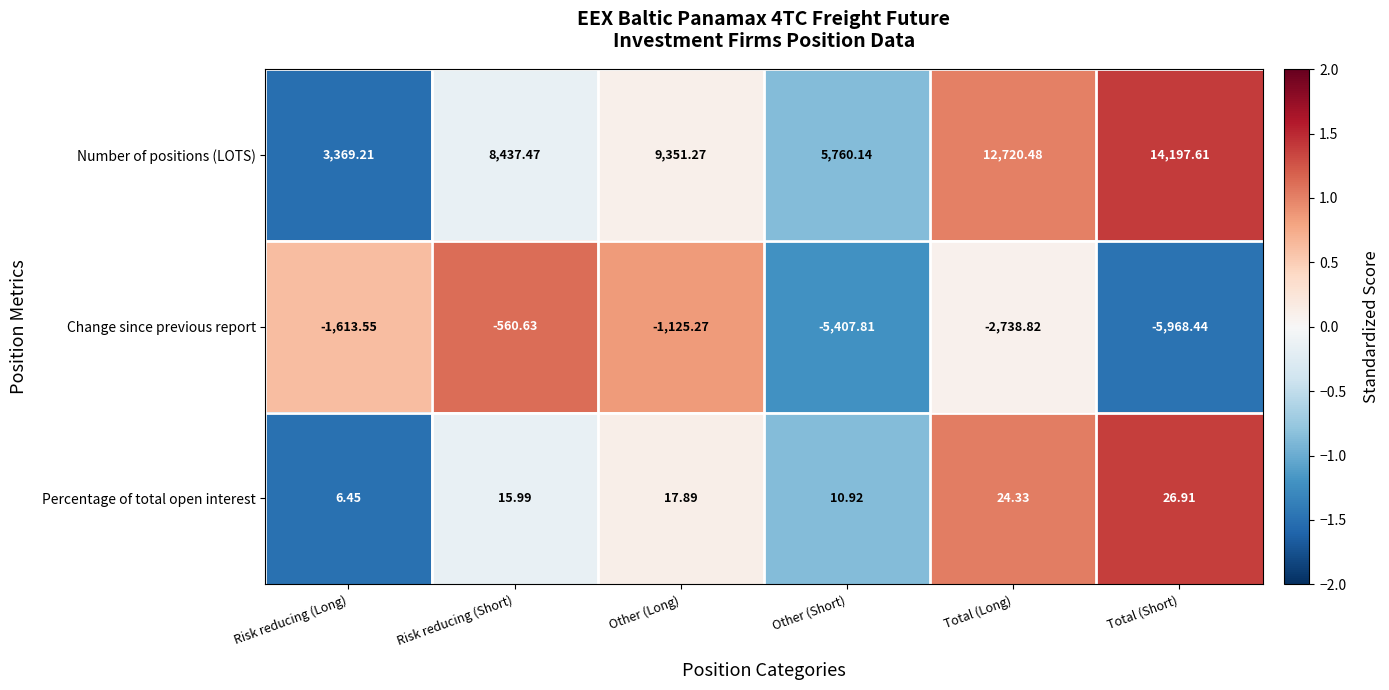

List the series in order of their peak value, lowest first.

Change since previous report, Percentage of total open interest, Number of positions (LOTS)